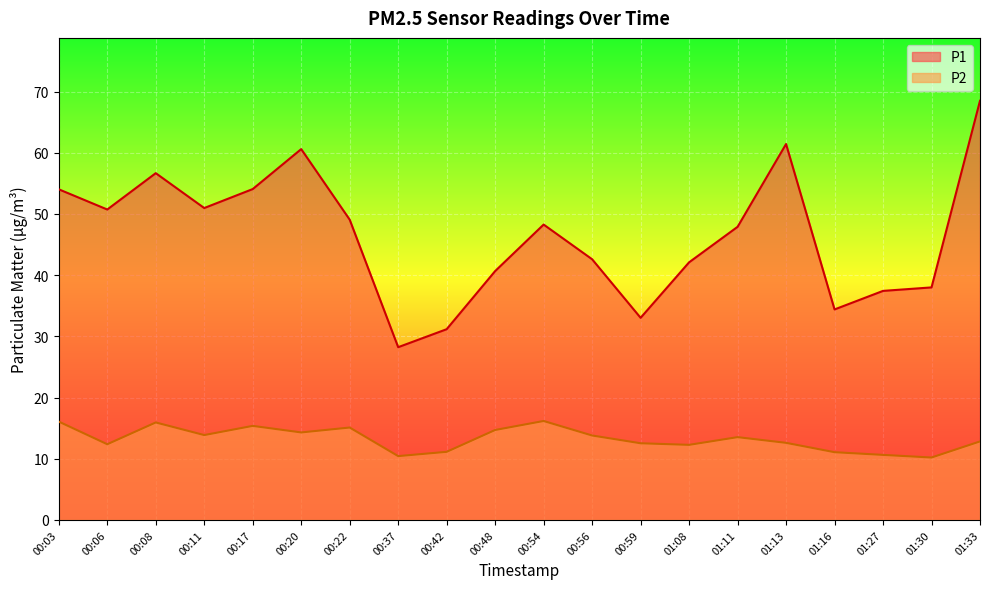

How many distinct data groups are displayed?

2